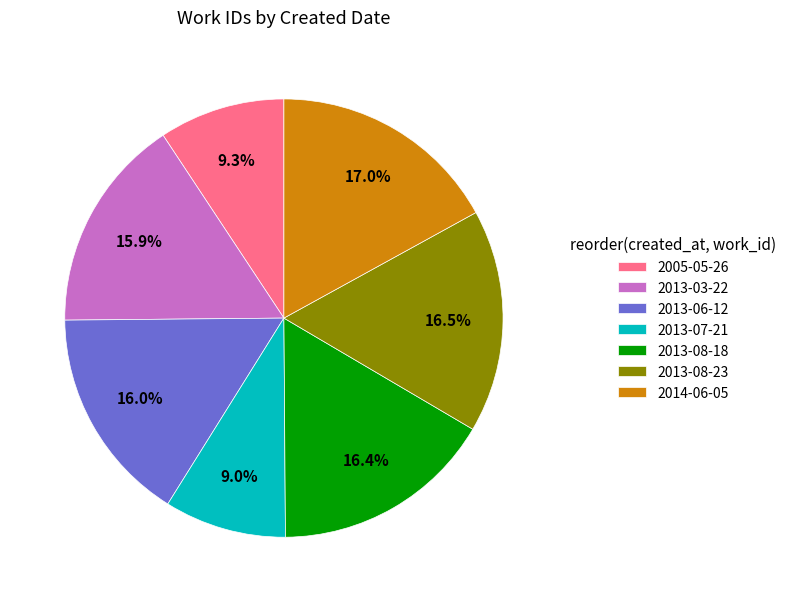

To the nearest percent, what percentage of the pie is 2005-05-26?

9%